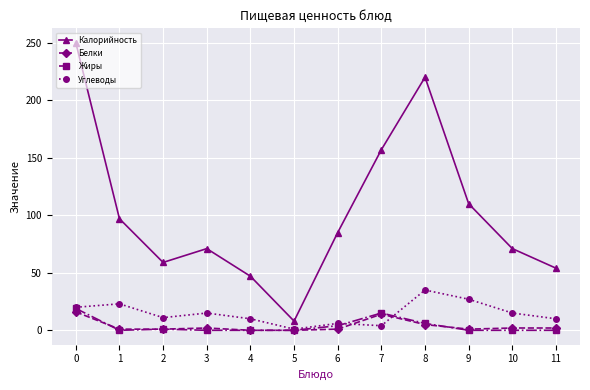

What are all the series names shown in the legend?

Калорийность, Белки, Жиры, Углеводы